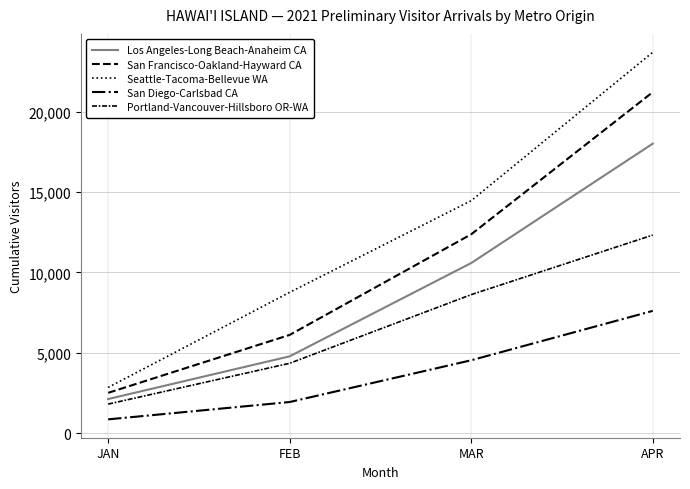

Does the chart have visible grid lines?

Yes